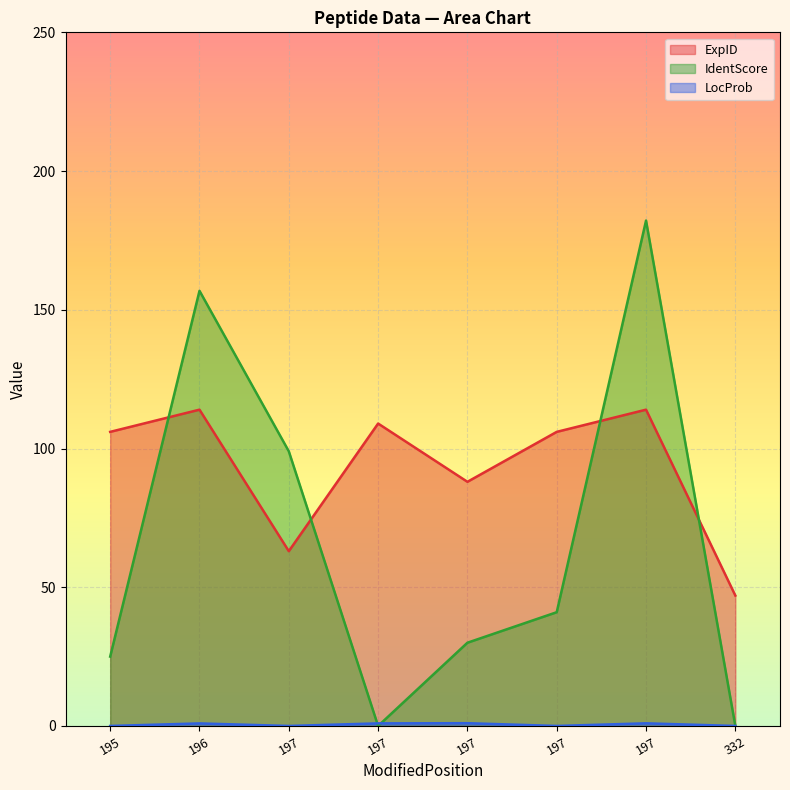

At which label does IdentScore first exceed 41?

196